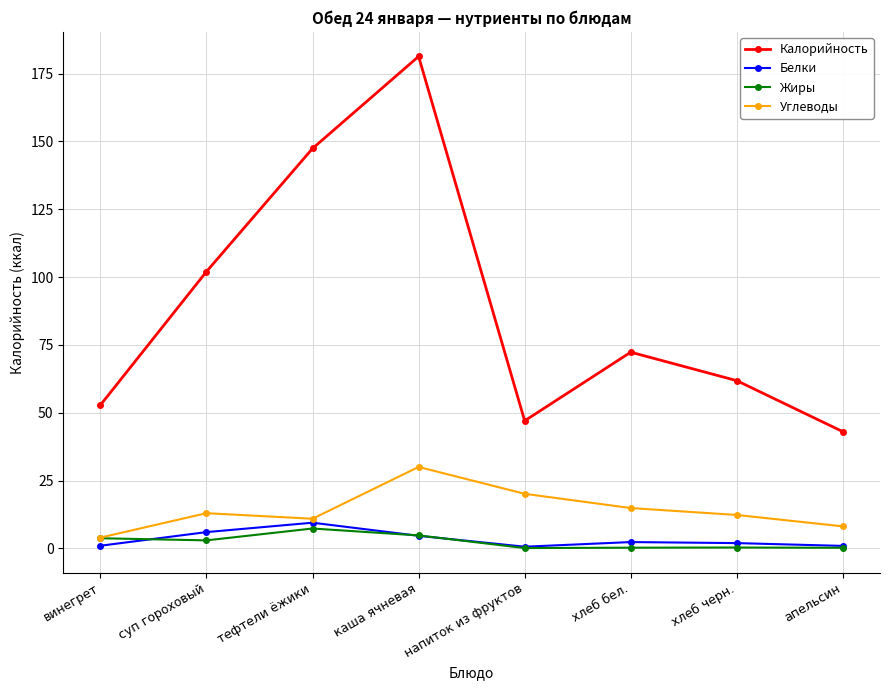

How many interior local peaks does the Белки series have?

2